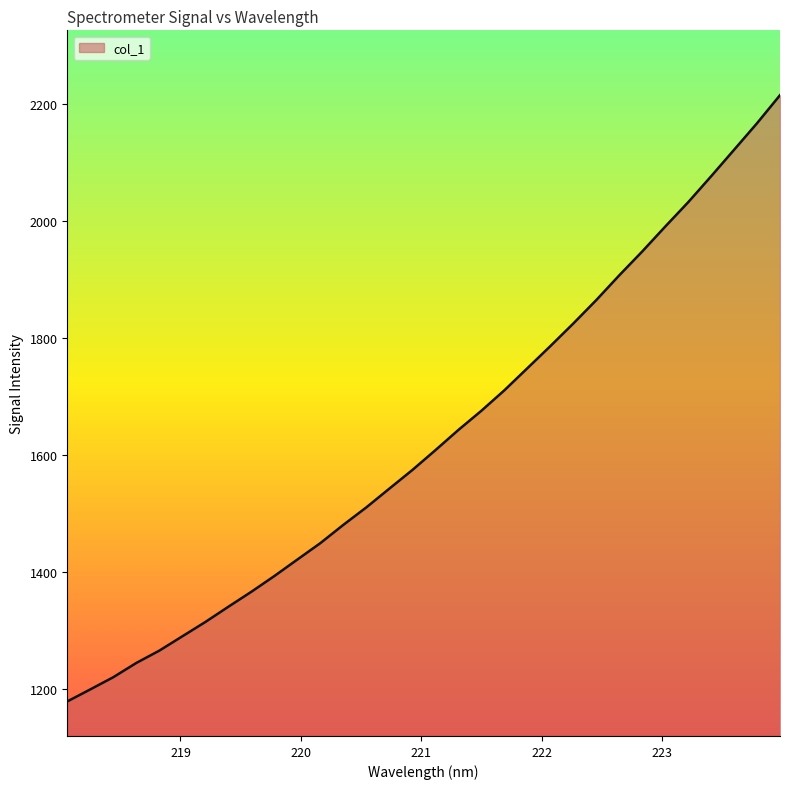

What is the greatest value displayed?

2214.5